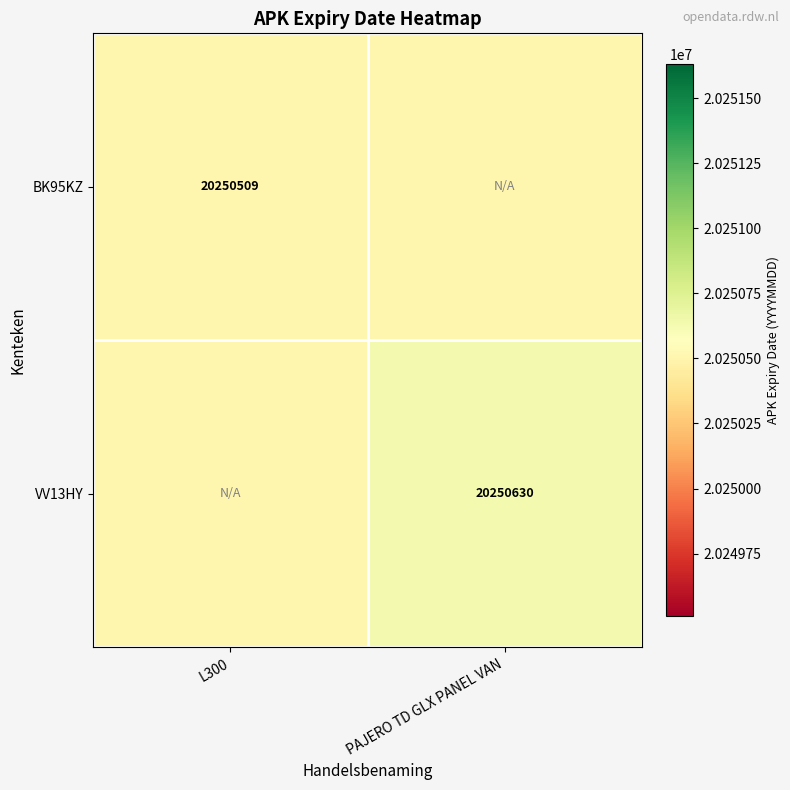

The value of VV13HY at PAJERO TD GLX PANEL VAN is 36071167. True or false?

False